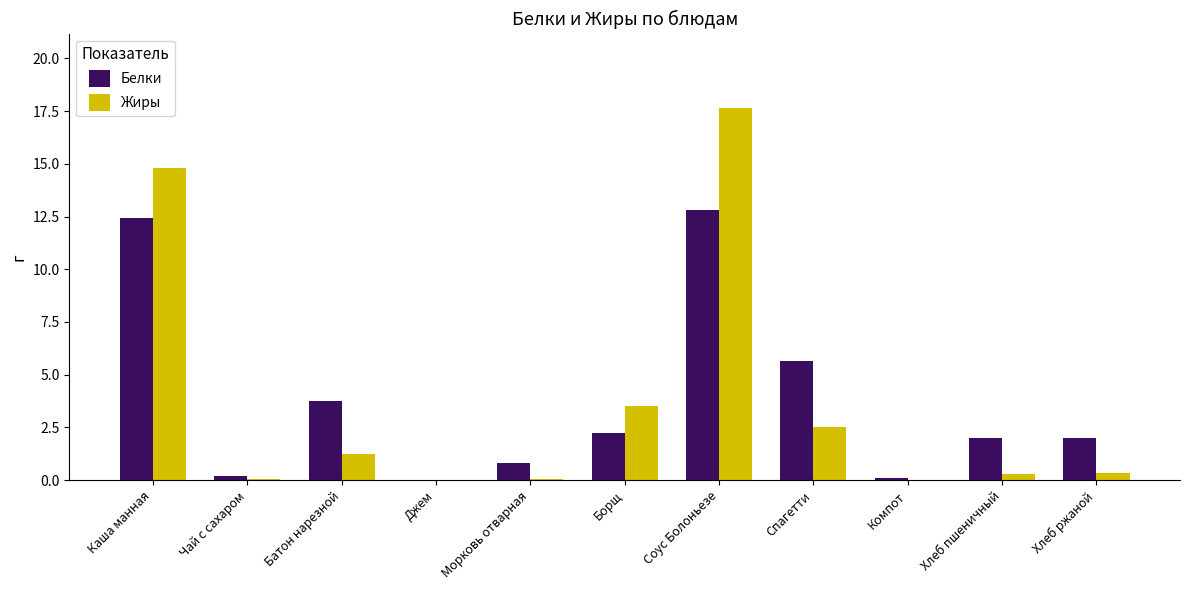

Which series changed the most between Джем and Спагетти?

Белки